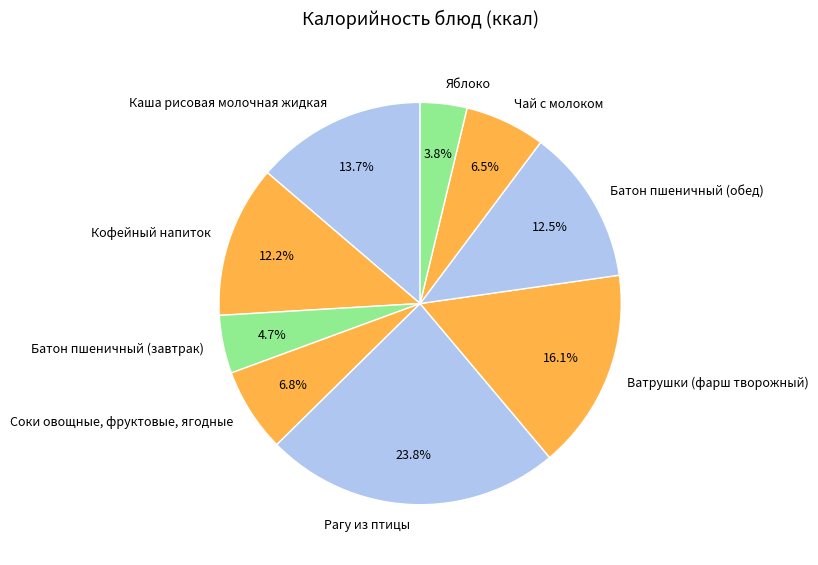

Which slice is the smallest?

Яблоко